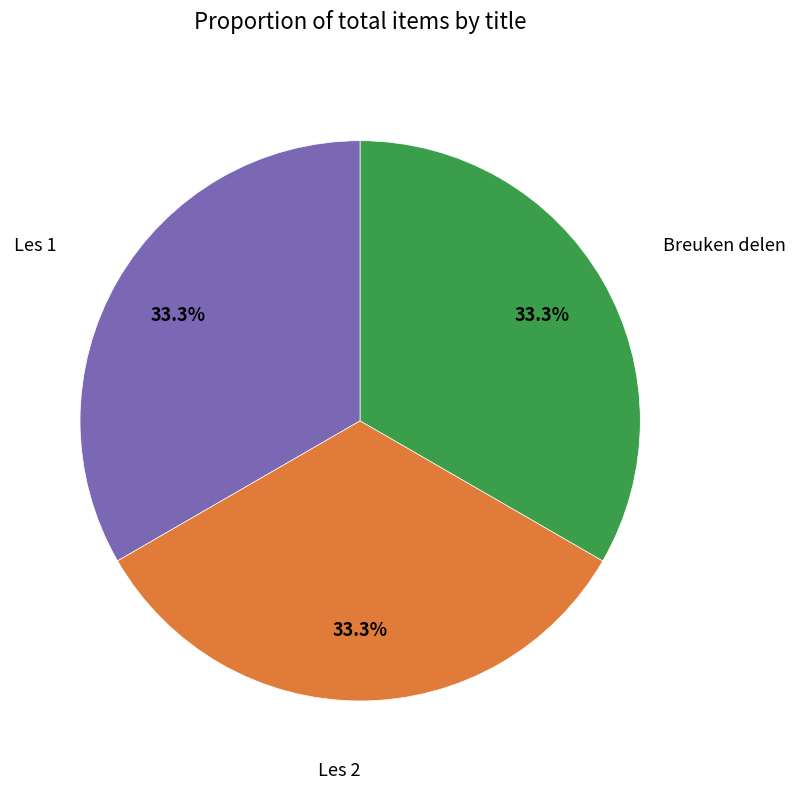

What is the total percentage of Les 1 and Breuken delen?

66.7%